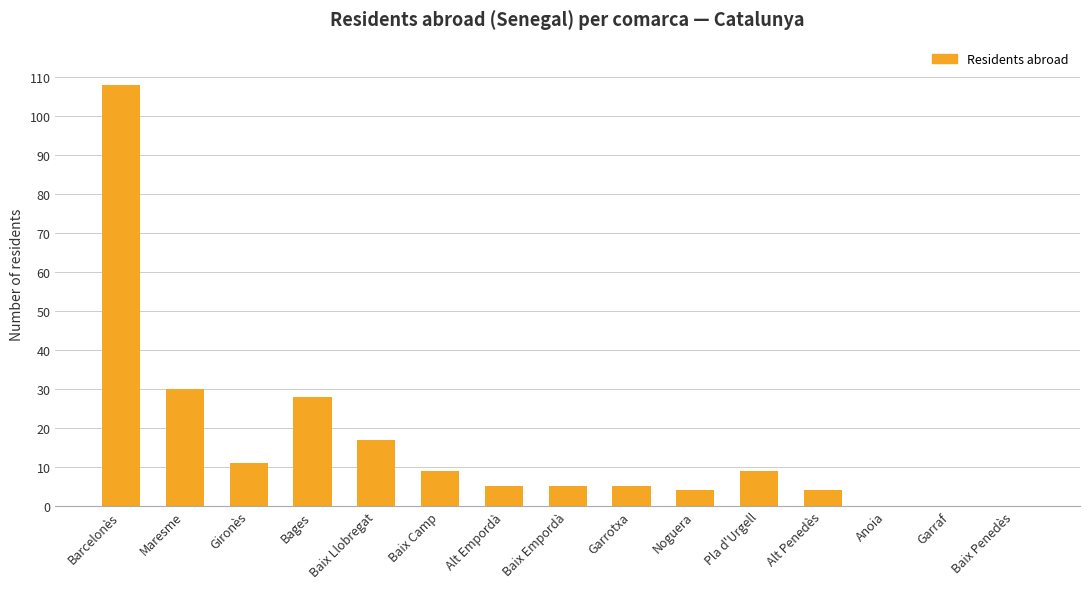

Count the number of categories in the chart.

15